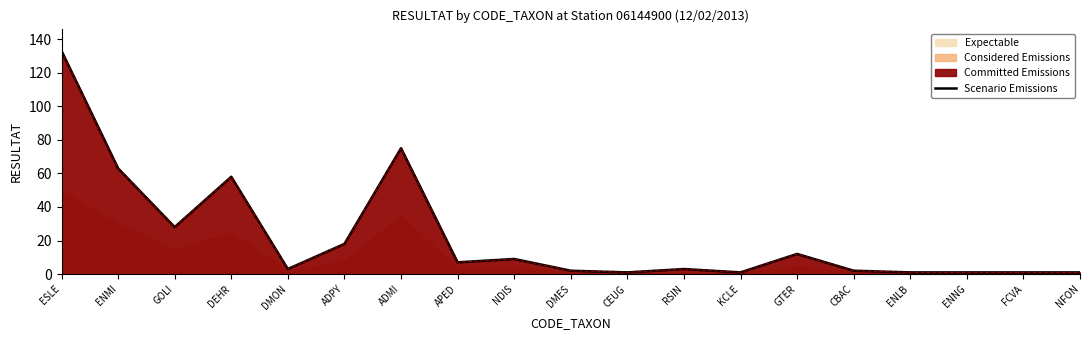

At which category does the data reach its first local valley?

GOLI